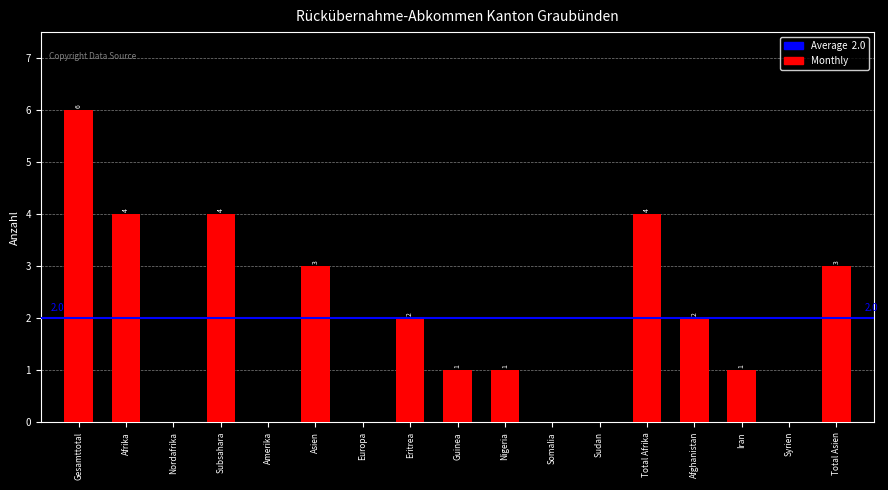

At which category does the chart reach its peak across all series?

Gesamttotal